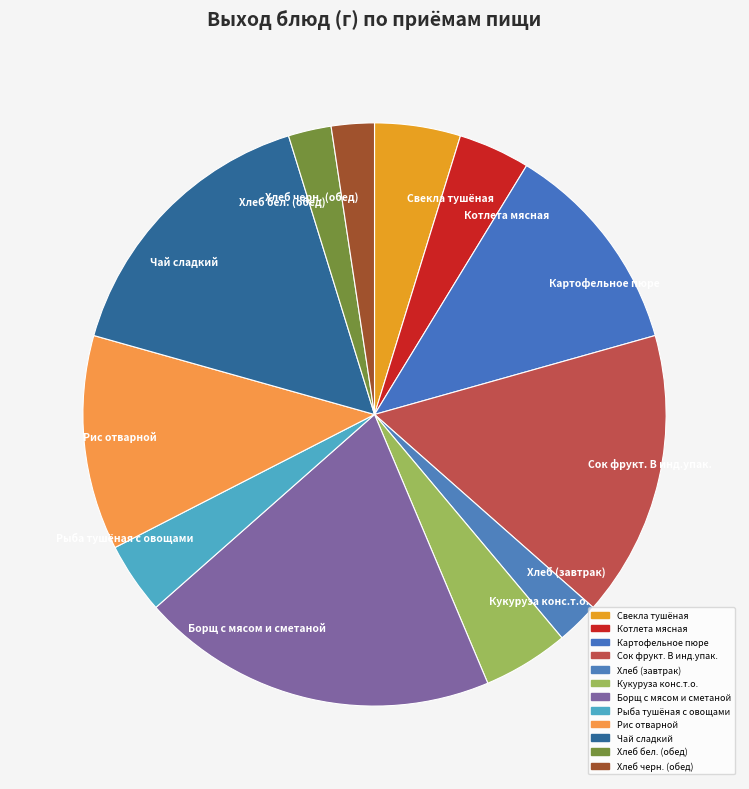

Between Хлеб черн. (обед) and Котлета мясная, which is larger?

Котлета мясная